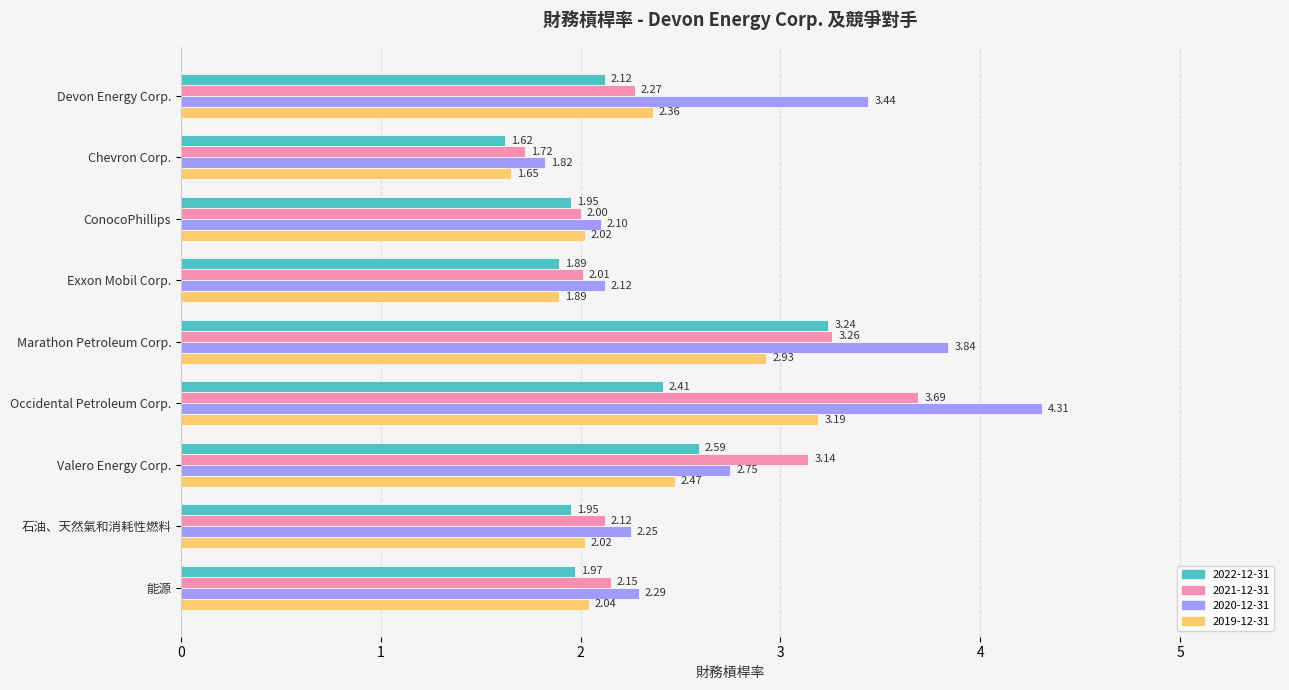

At how many categories does at least one series exceed 3?

4